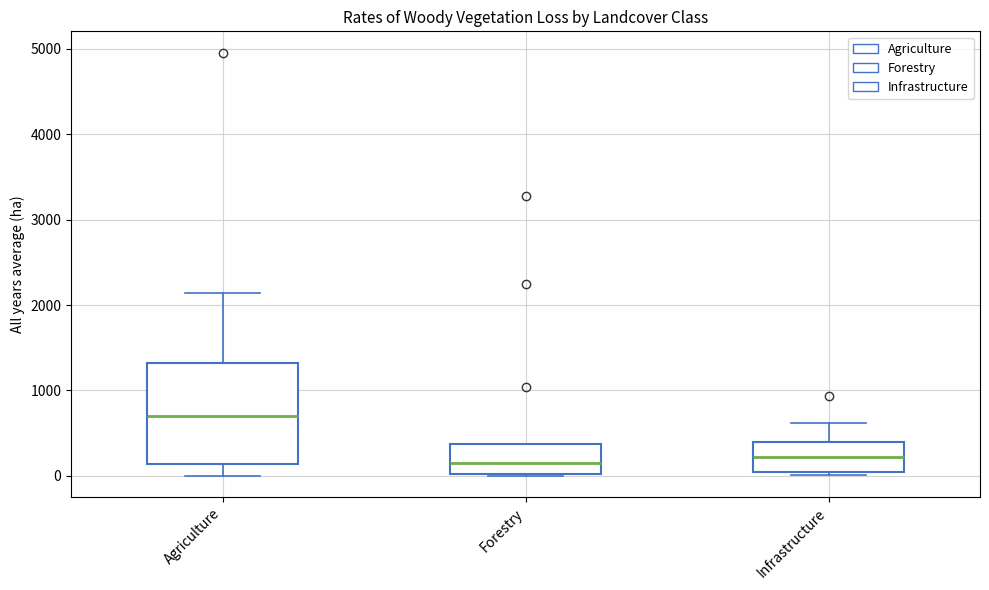

Comparing the boxes themselves (not the whiskers), which one is the tallest?

Agriculture